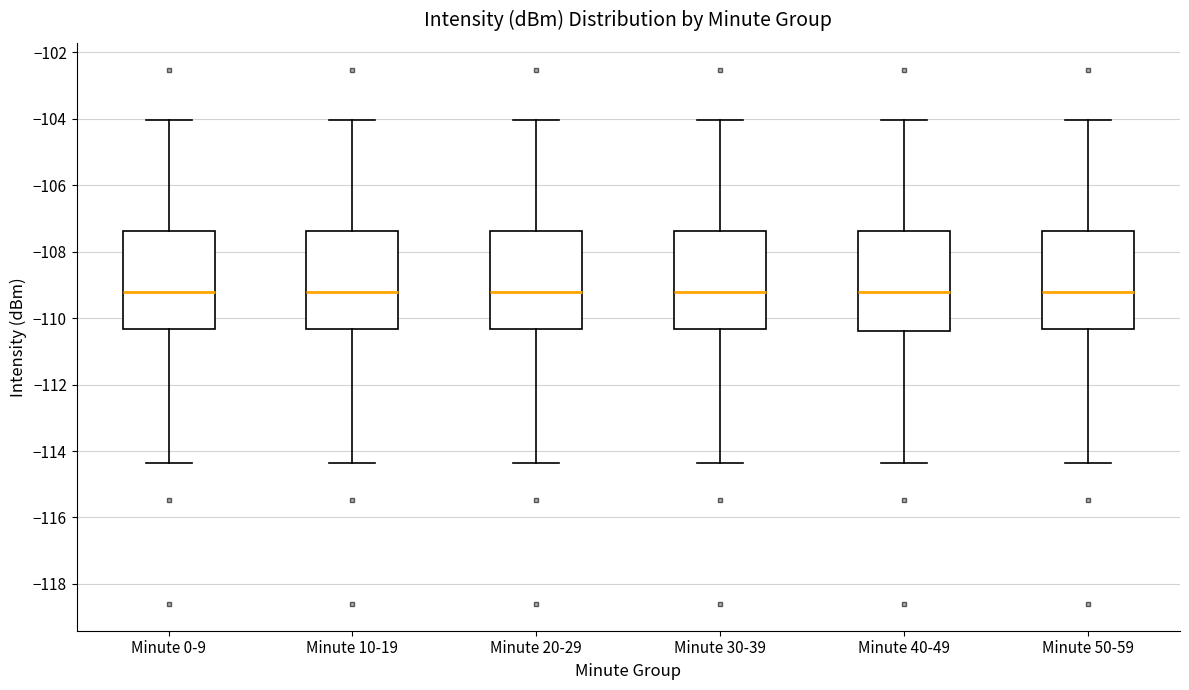

Where does the median line of the box for Minute 40-49 sit on the y-axis? The values are not printed on the chart, so give them approximately, as read against the axis.

-109.2